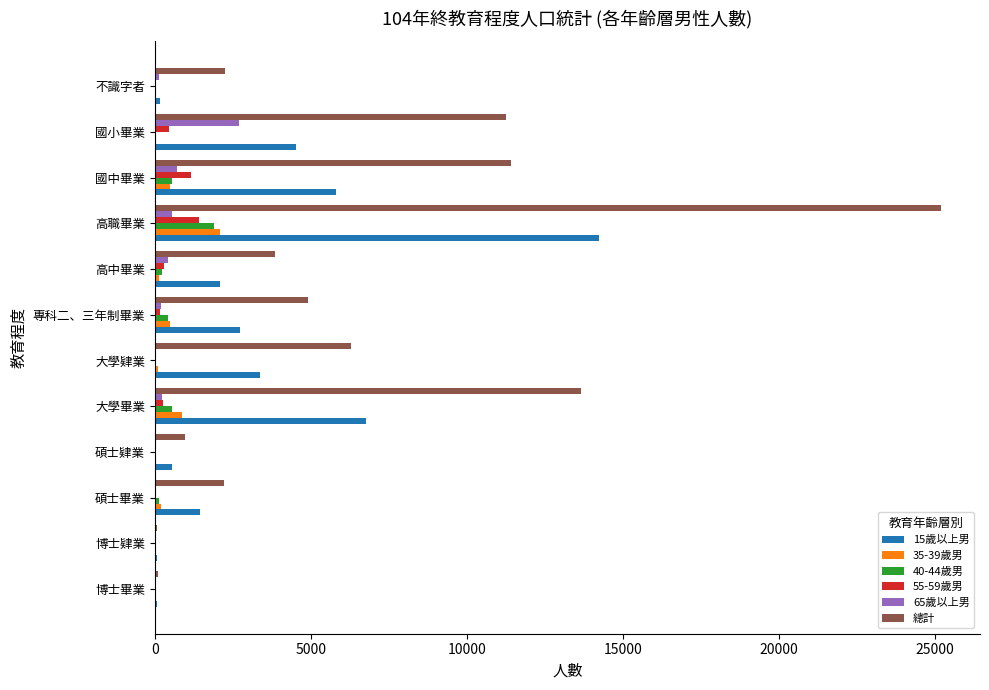

Which label corresponds to the largest value in the chart?

高職畢業